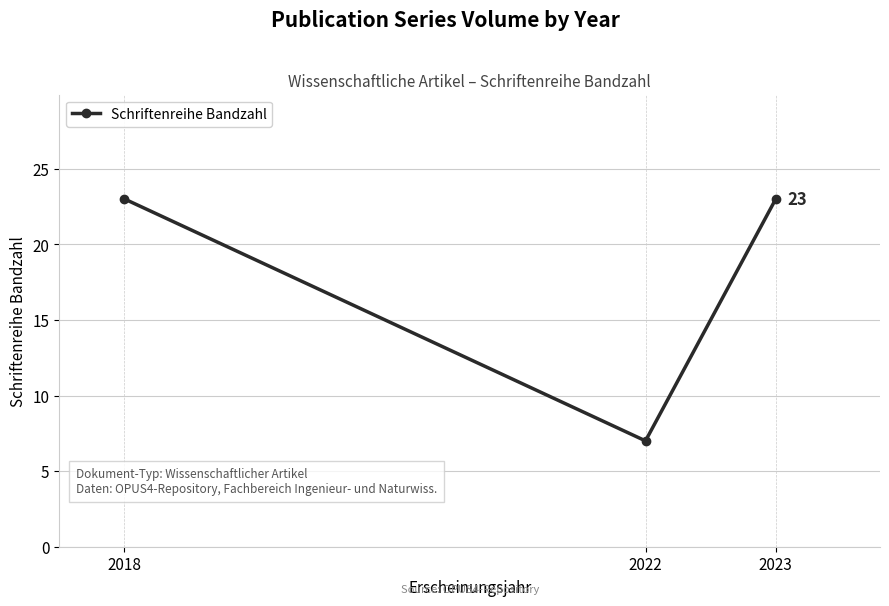

The chart shows a value of 23 at 2023. True or false?

True